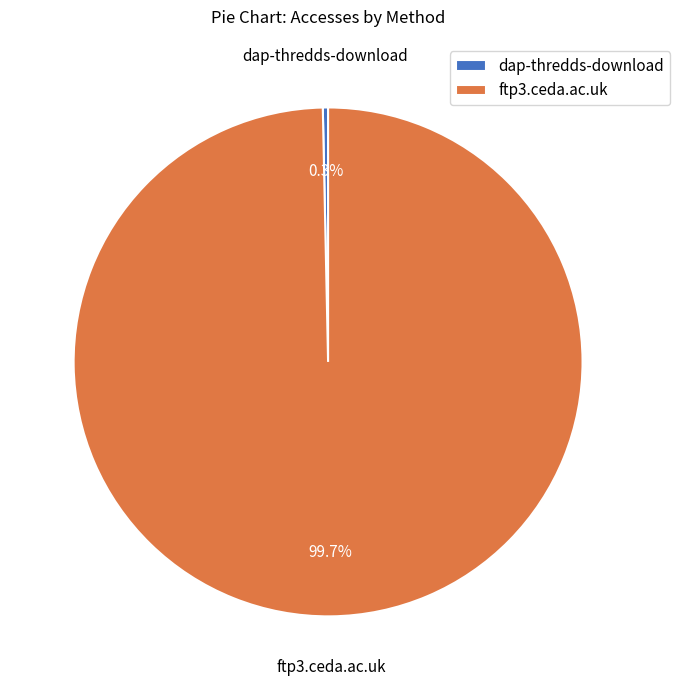

Approximately how many times larger is the value at ftp3.ceda.ac.uk compared to dap-thredds-download?

300.0